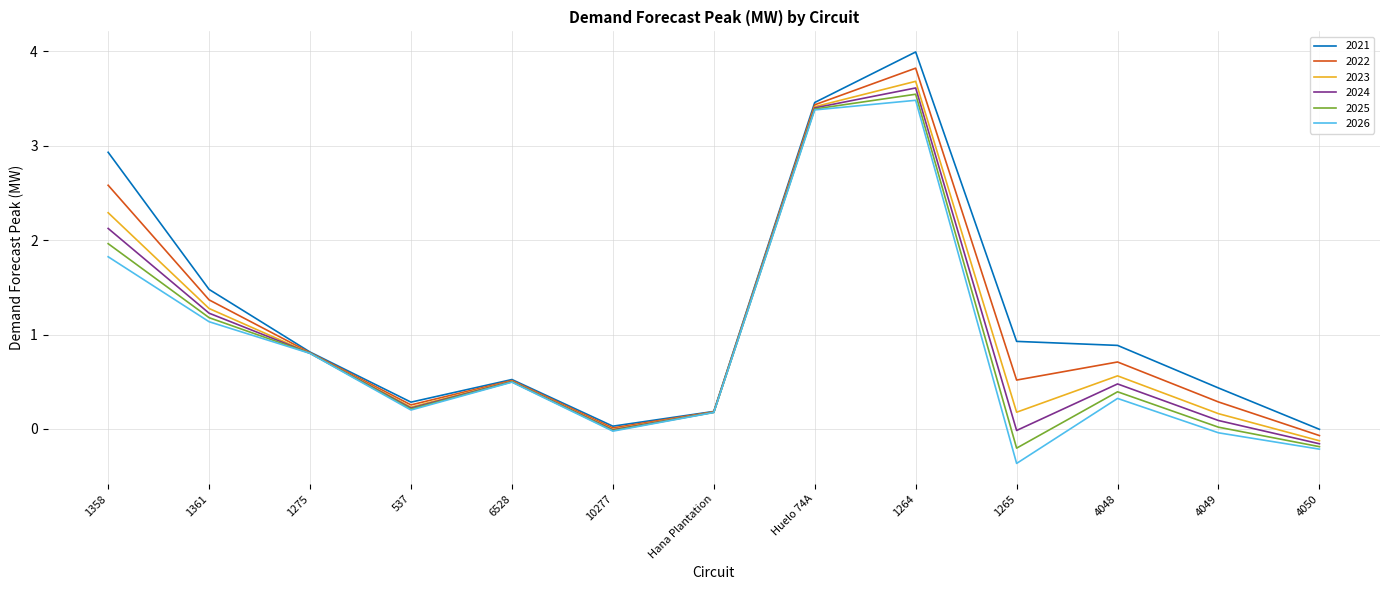

Which label corresponds to the smallest value in the chart?

1265